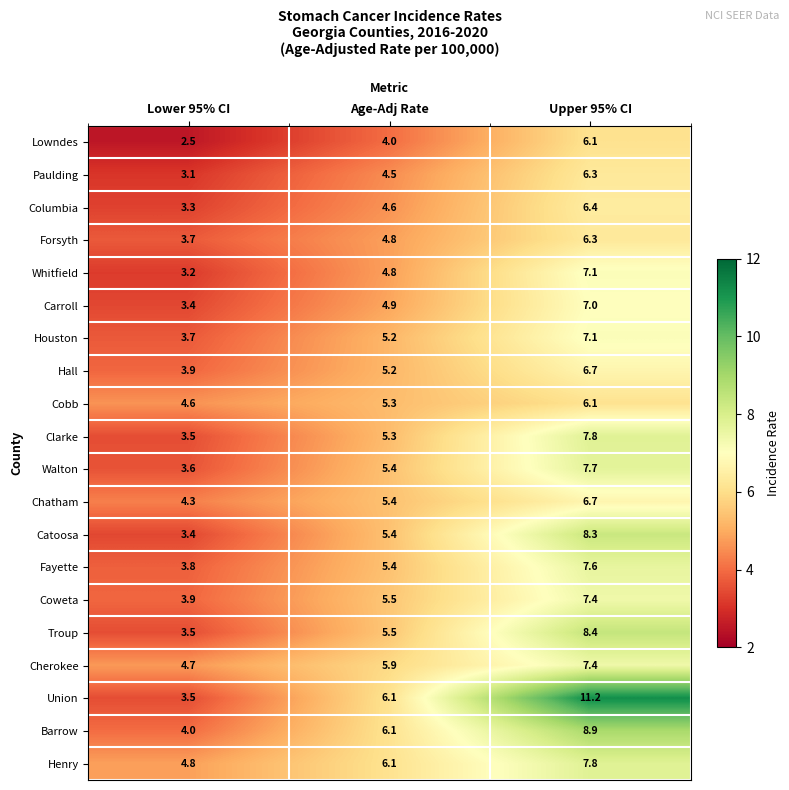

Which series has the largest total across all categories?

Union